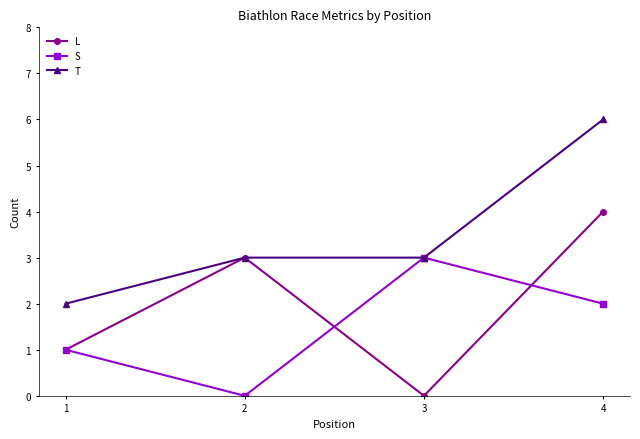

Reading left to right, list all the values displayed in this chart.

L: 1	3	0	4
S: 1	0	3	2
T: 2	3	3	6